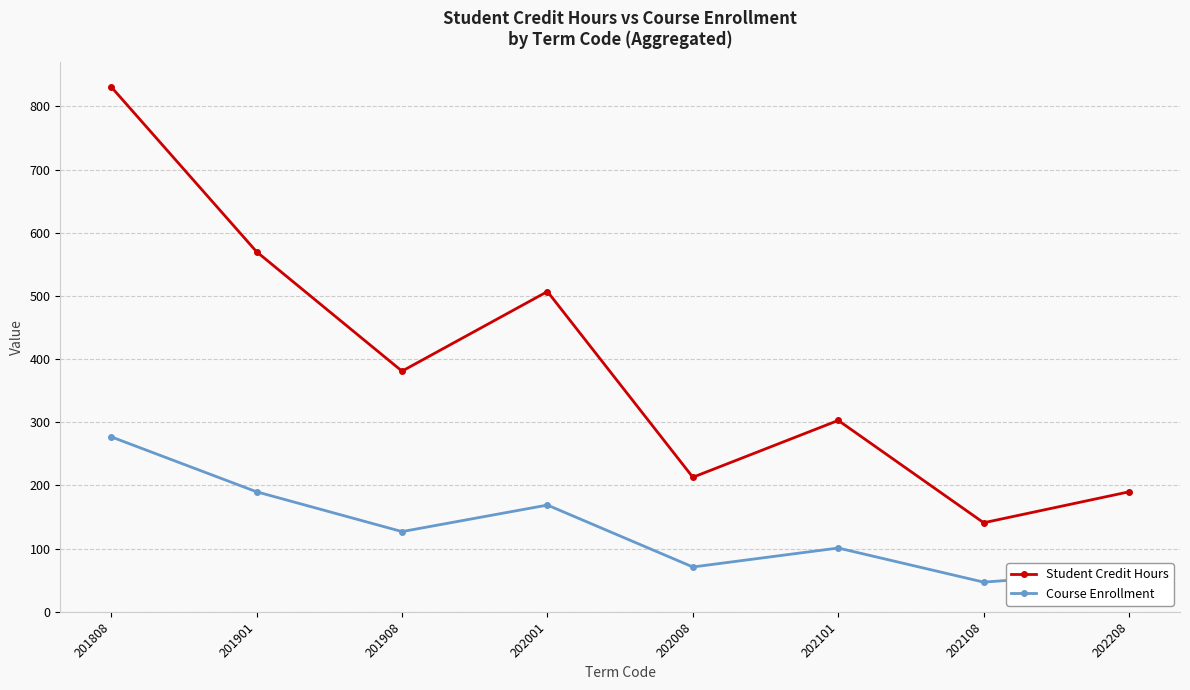

Rank the categories by Student Credit Hours value from highest to lowest.

201808, 201901, 202001, 201908, 202101, 202008, 202208, 202108